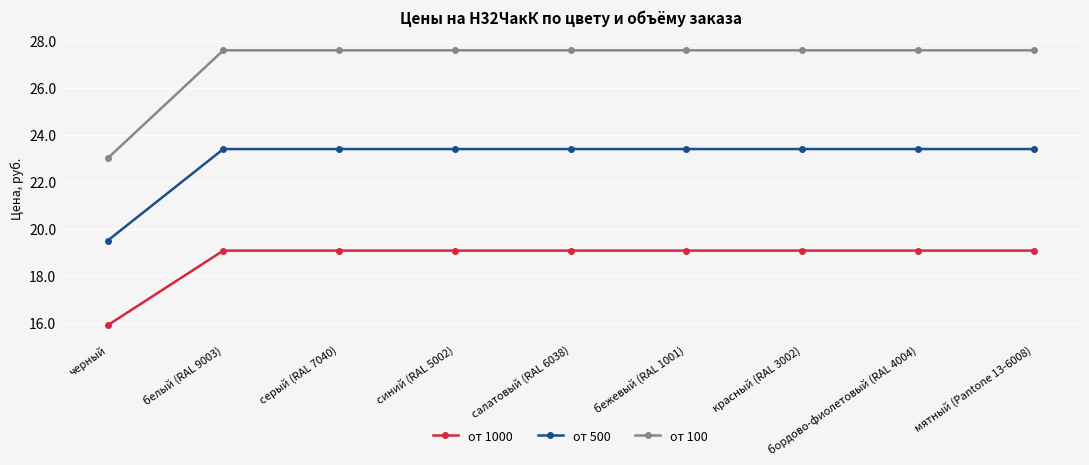

At which label is от 100 closest to 25?

черный